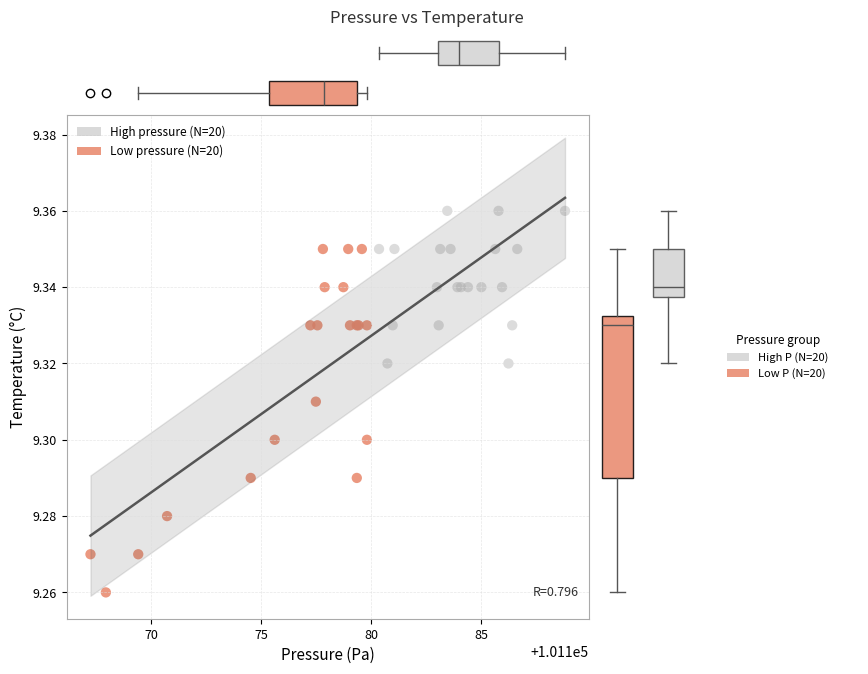

Which series reaches the minimum Y coordinate?

Low pressure (N=20)